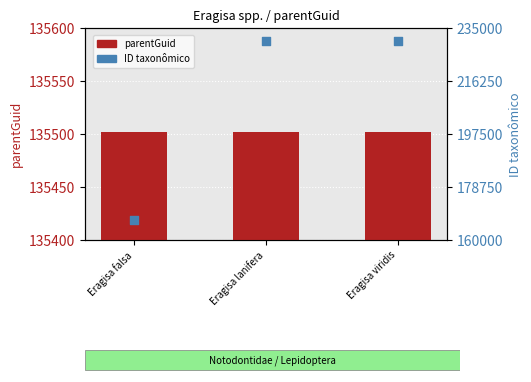

Which series reaches the maximum Y coordinate?

ID taxonômico